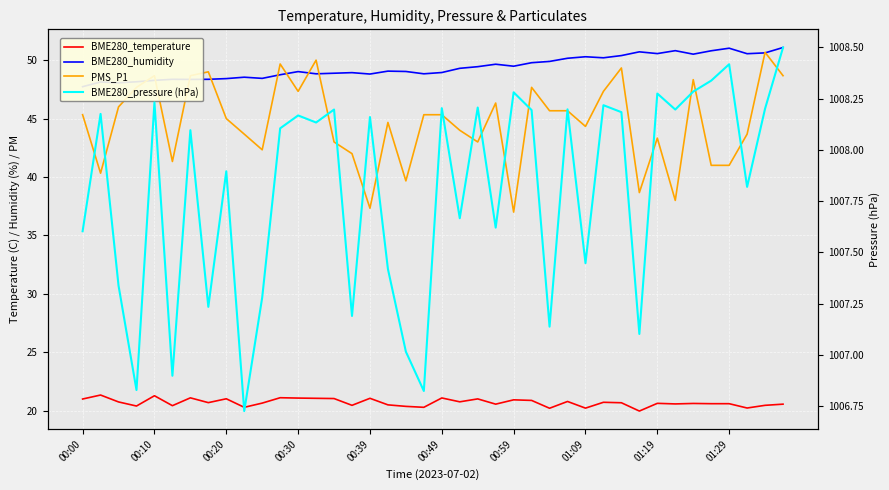

Where is BME280_temperature nearest to the value 20?

31